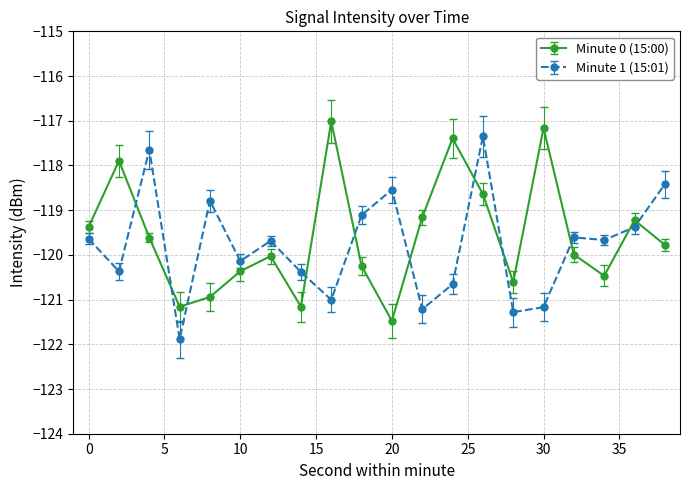

At how many categories does at least one series exceed -118?

6